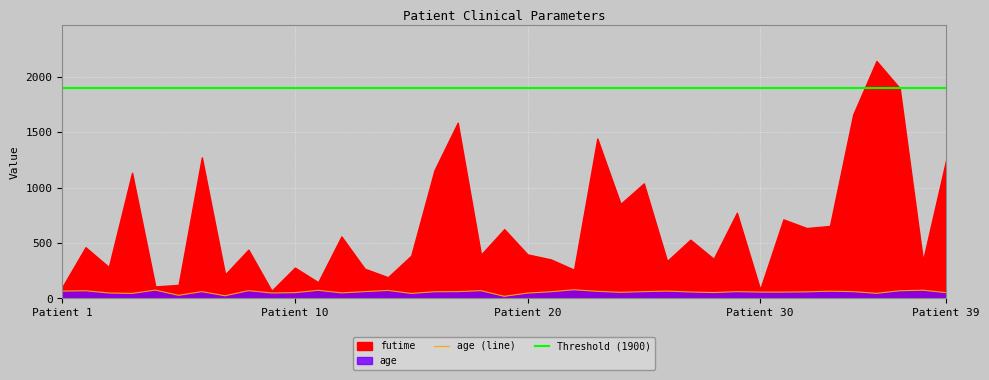

What is the highest value of the age (line) series?

78